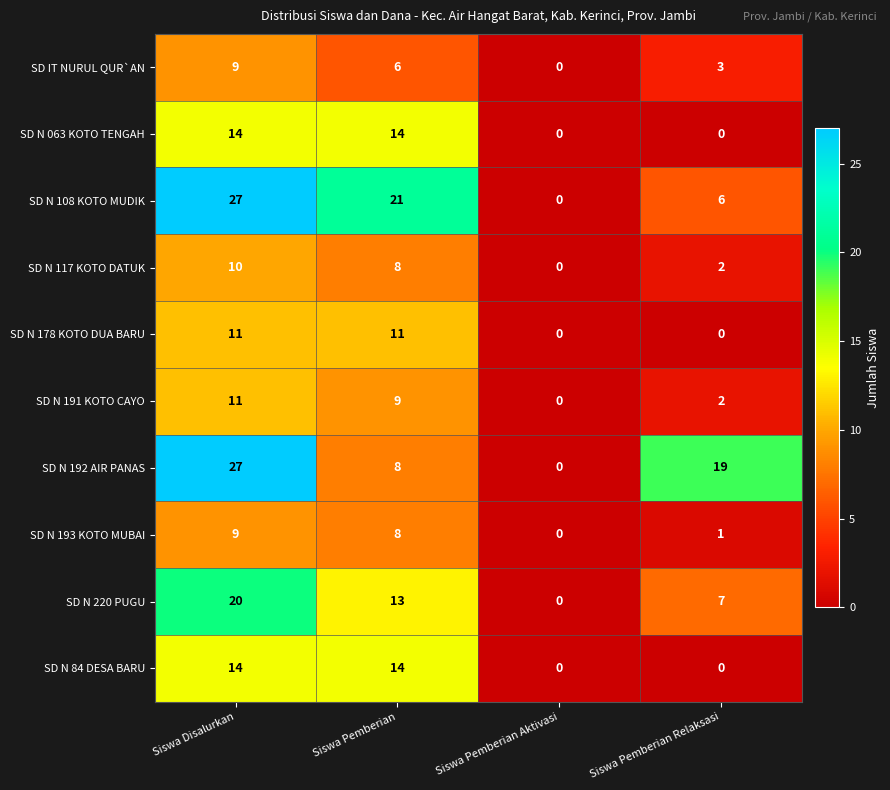

At which category is the sum across all series the highest?

Siswa Disalurkan